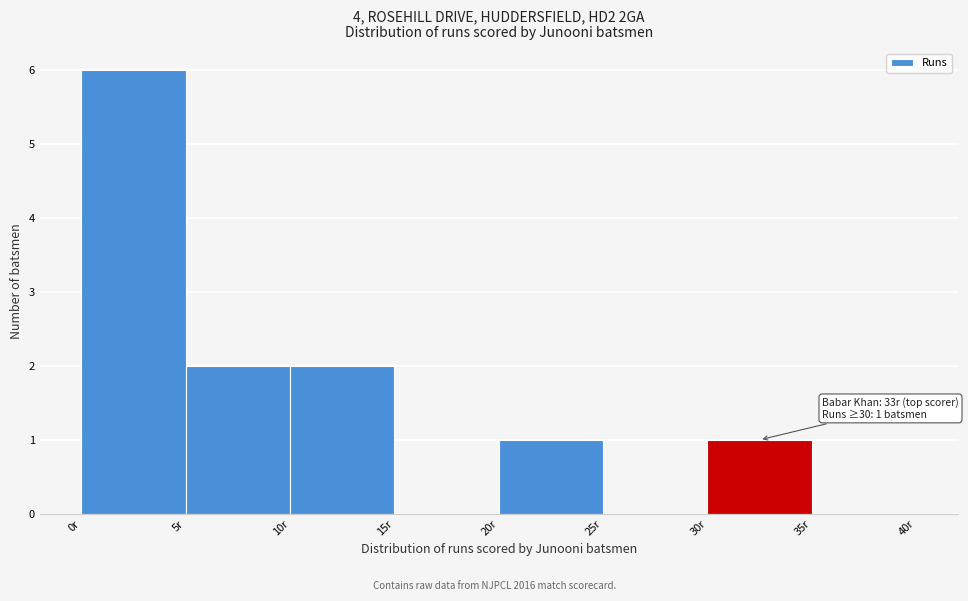

Which range on the x-axis has the tallest bar?

0 to 5